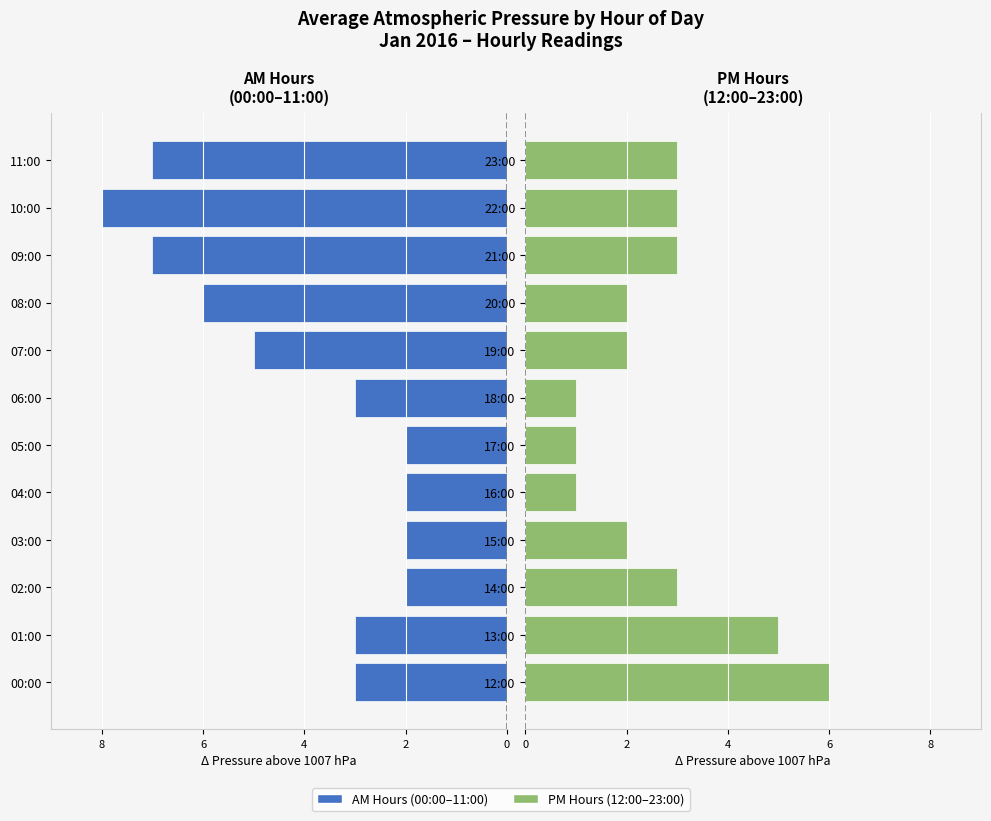

Reading left to right, transcribe all the data shown in this chart.

AM Hours: -3	-3	-2	-2	-2	-2	-3	-5	-6	-7	-8	-7
PM Hours: 6	5	3	2	1	1	1	2	2	3	3	3